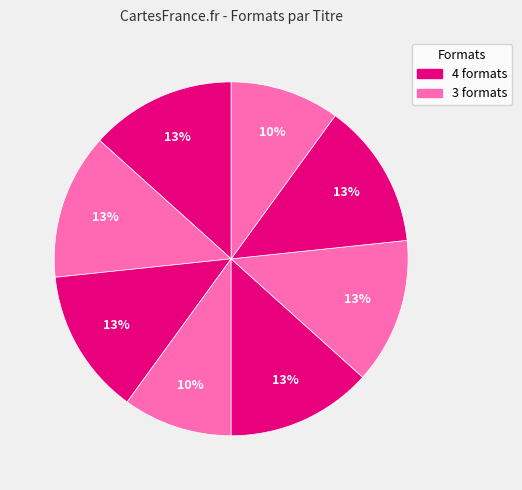

How many segments does this pie chart have?

8